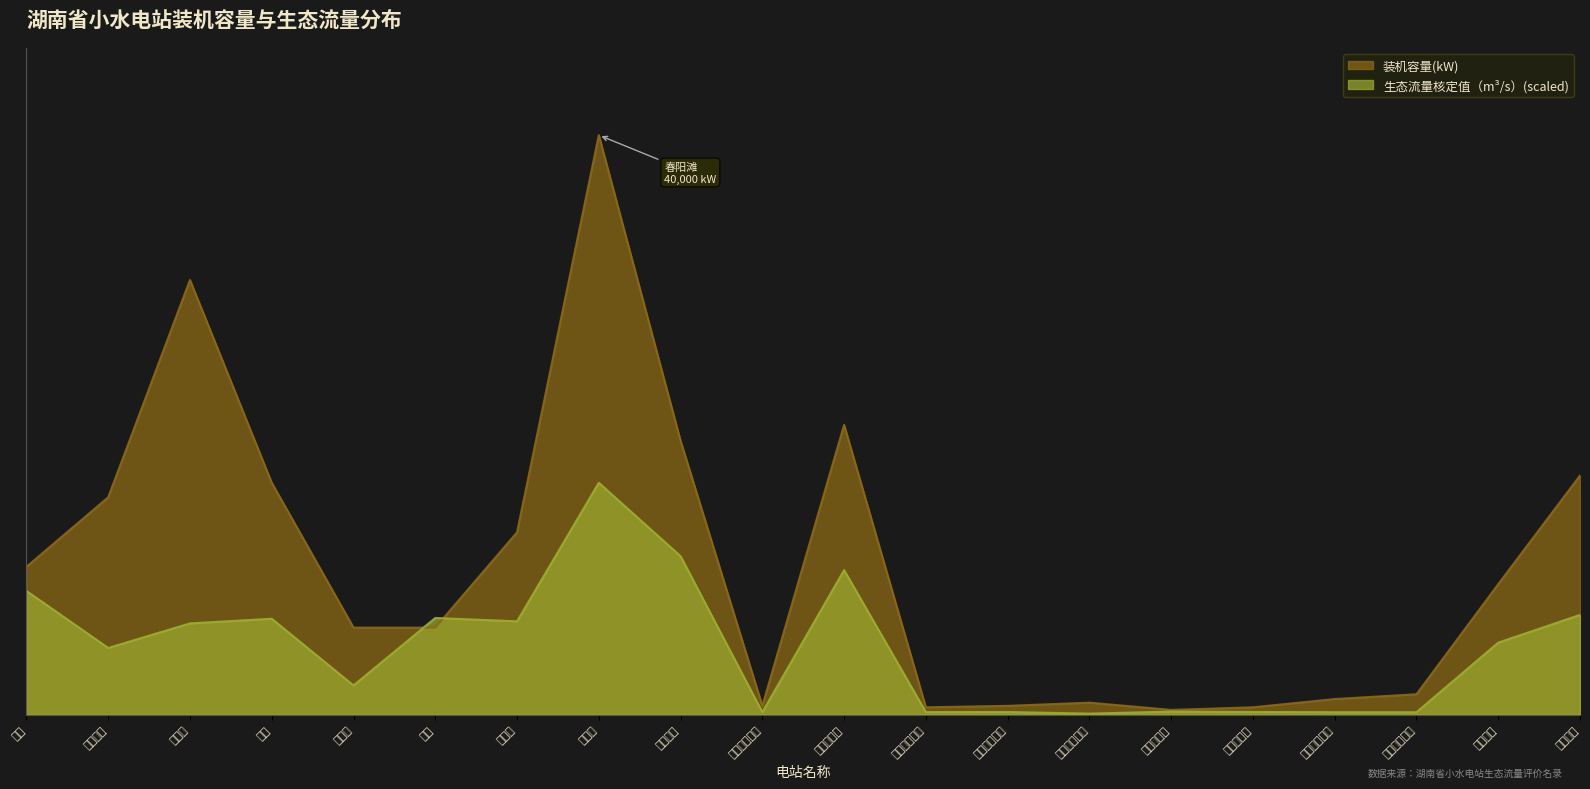

Is it true that 装机容量(kW) equals 9370.8 at 鱼市?

False